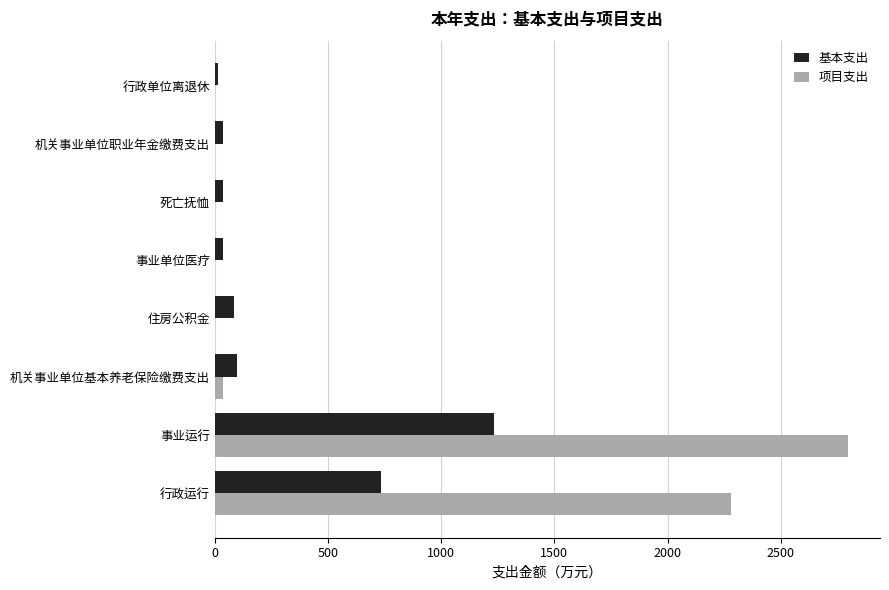

Which series has the largest range (max minus min)?

项目支出